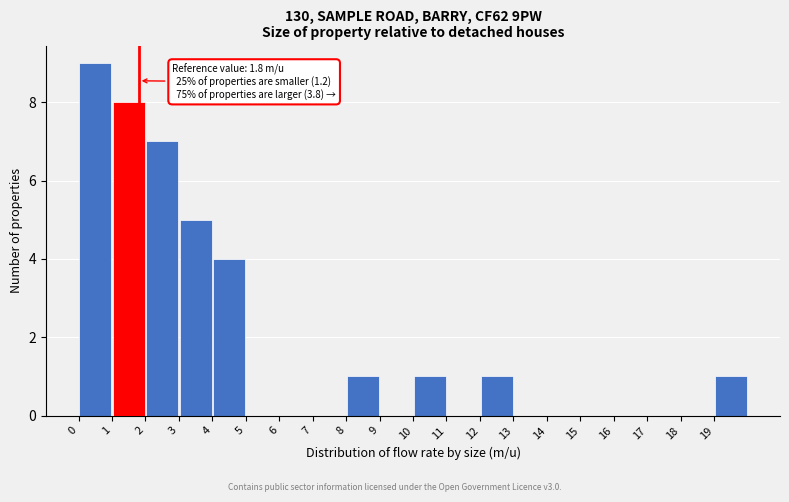

Over which range of the x-axis is the bar tallest?

0 to 1